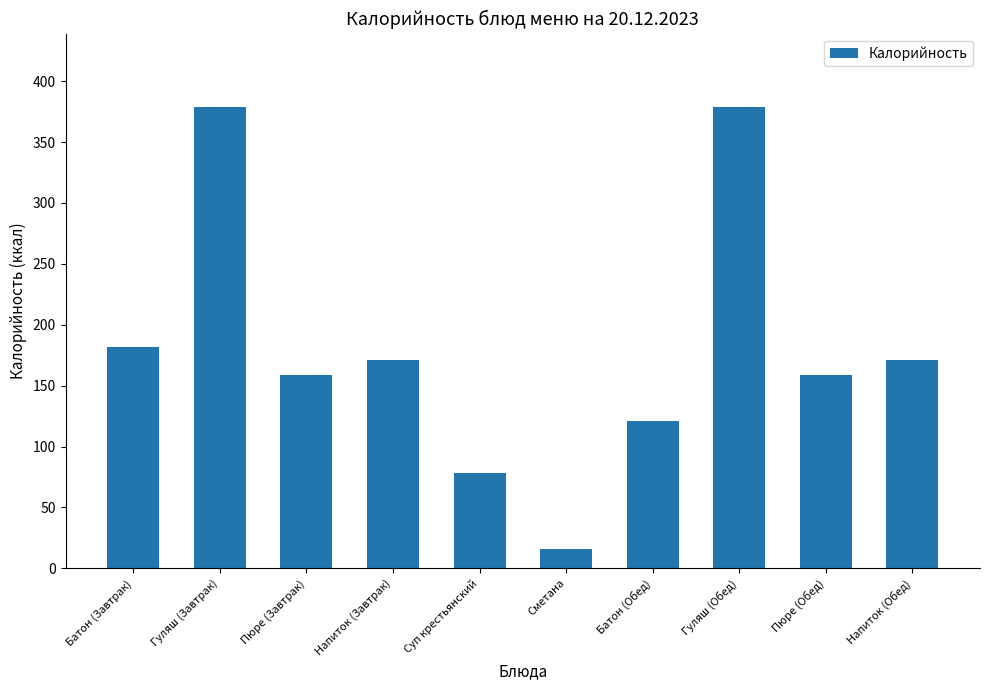

What is the maximum value shown in the chart?

379